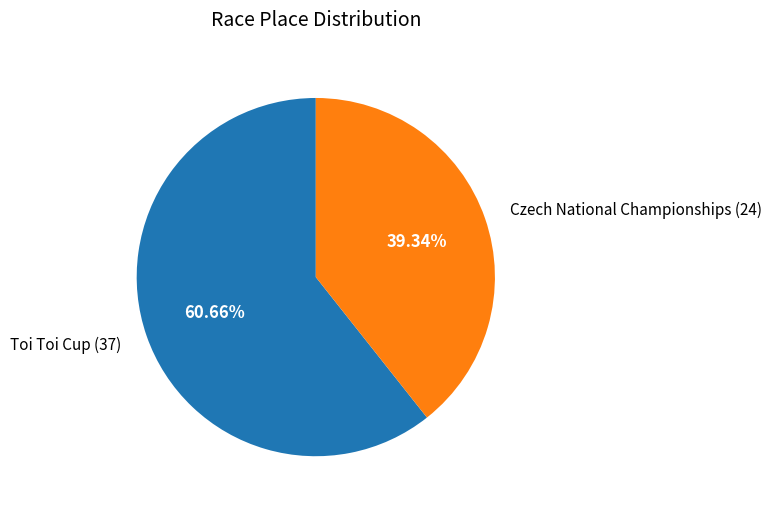

Is it true that Toi Toi Cup is 61% of the pie?

True